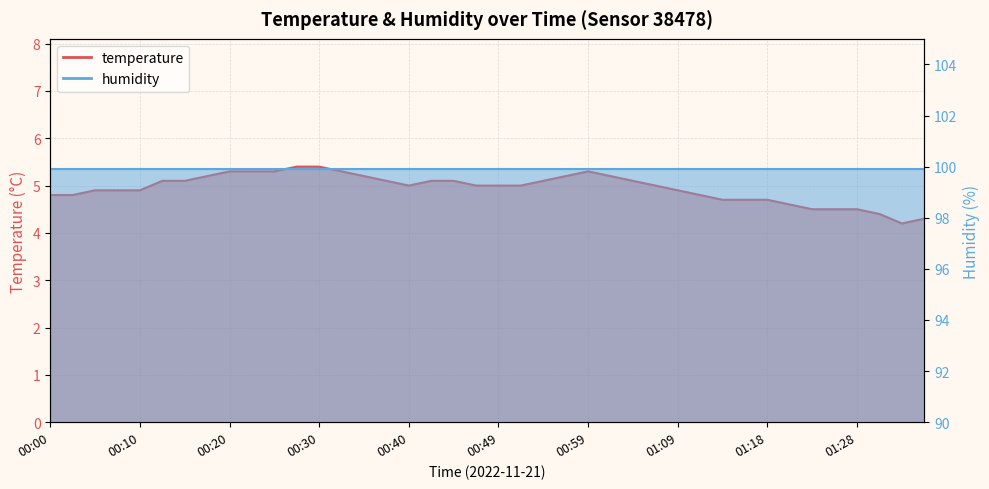

Which category has the lowest value across all series?

01:33